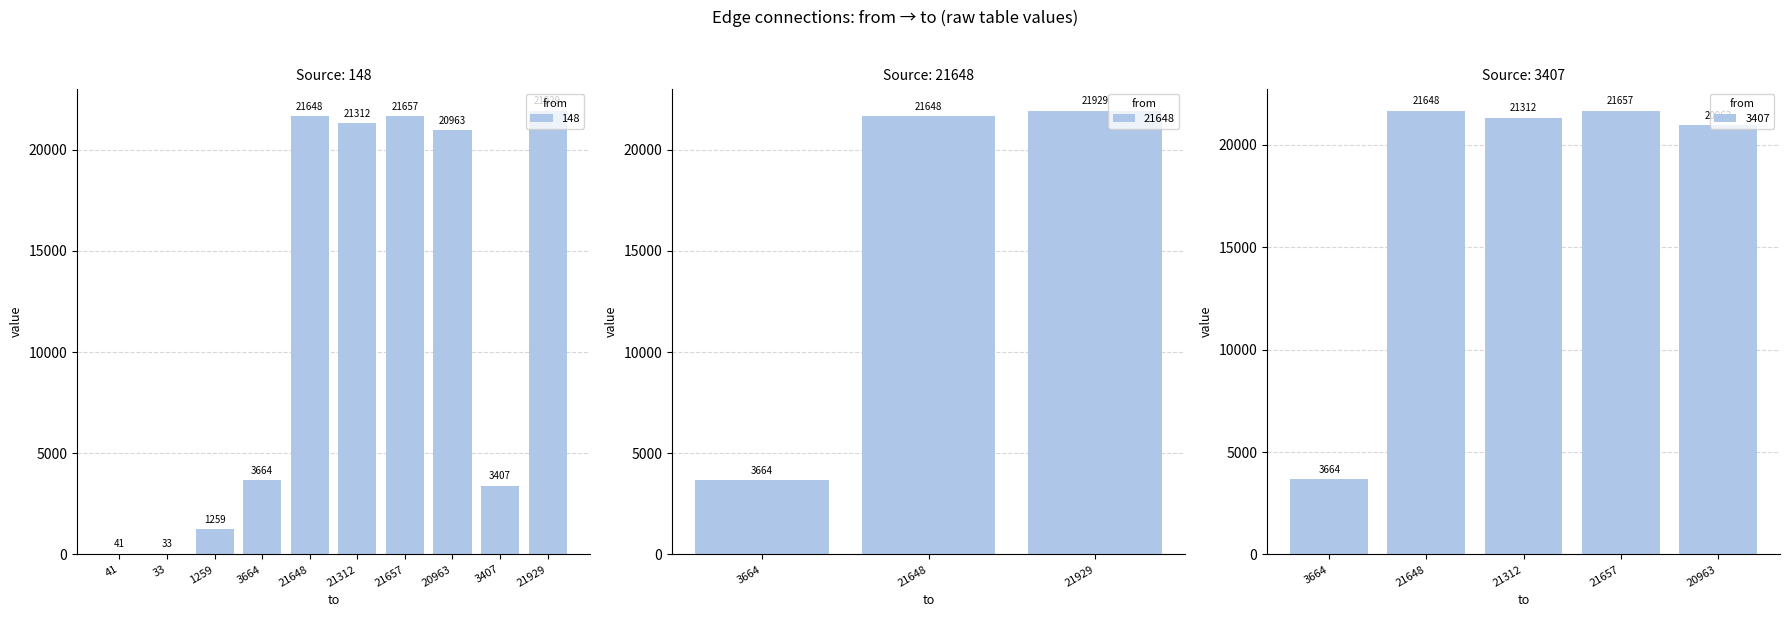

Which series has the widest spread of values?

148